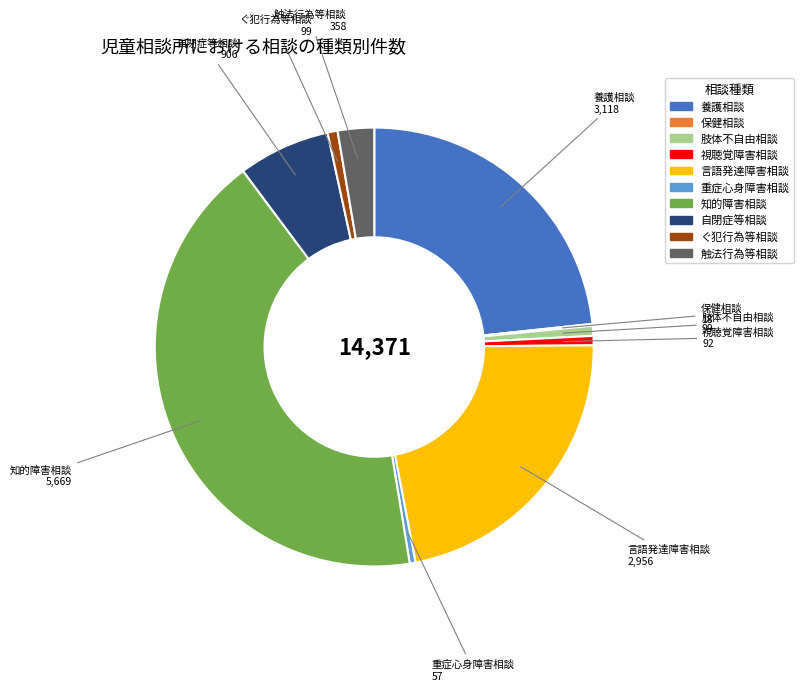

Is there any slice that represents more than half of the pie?

No